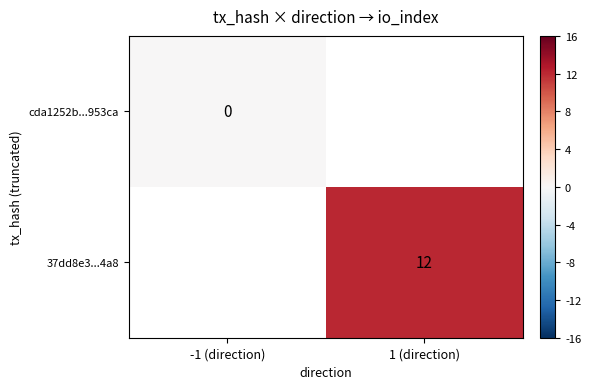

The value of 37dd8e3...4a8 at 1 (direction) is 6. True or false?

False